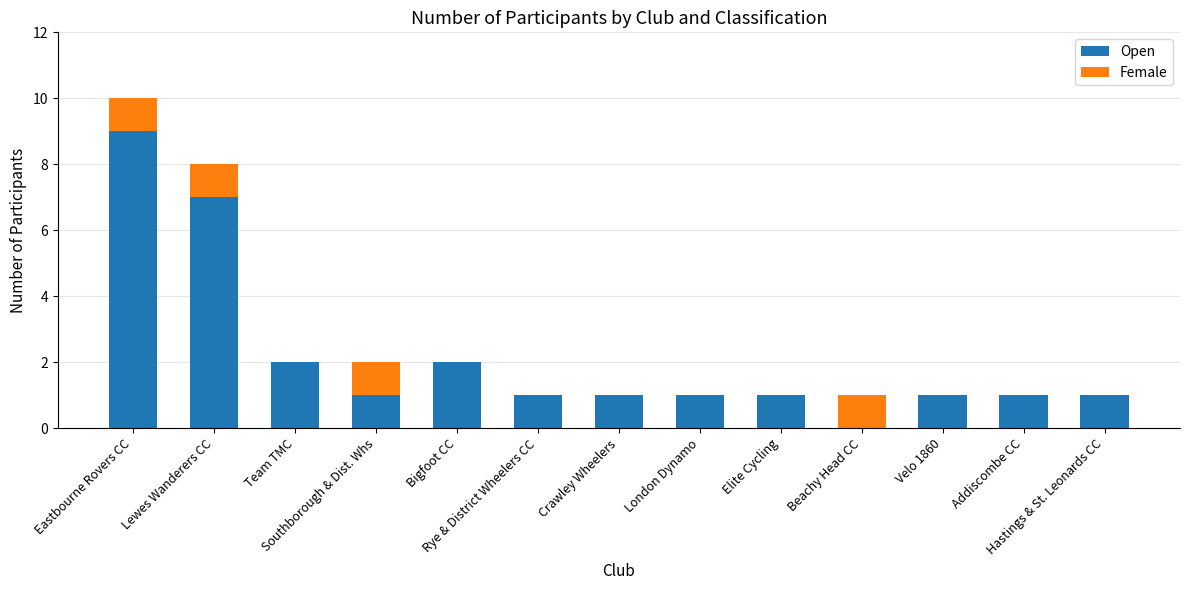

What is the sum of all Open values?

28